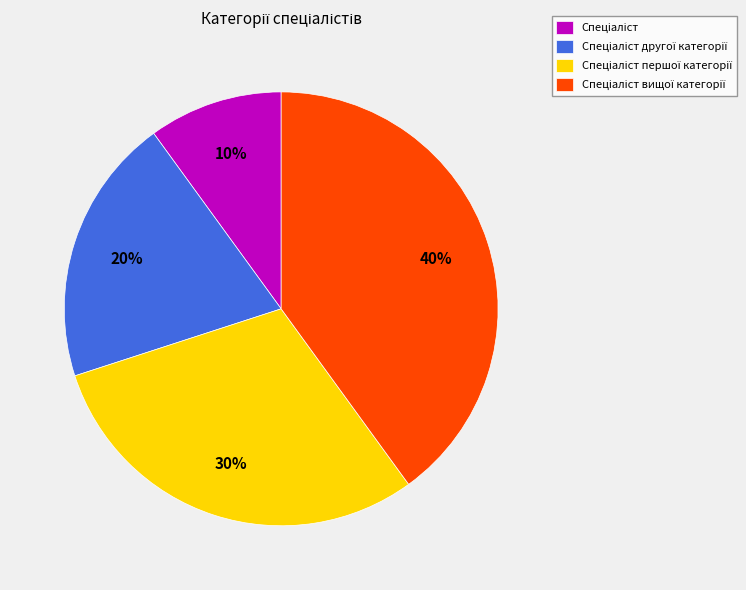

How many segments does this pie chart have?

4